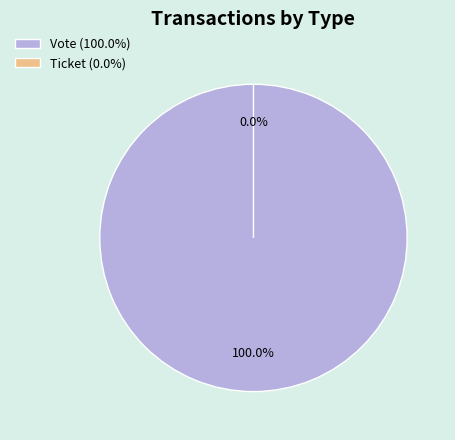

Which category has the smallest portion of the pie?

Ticket